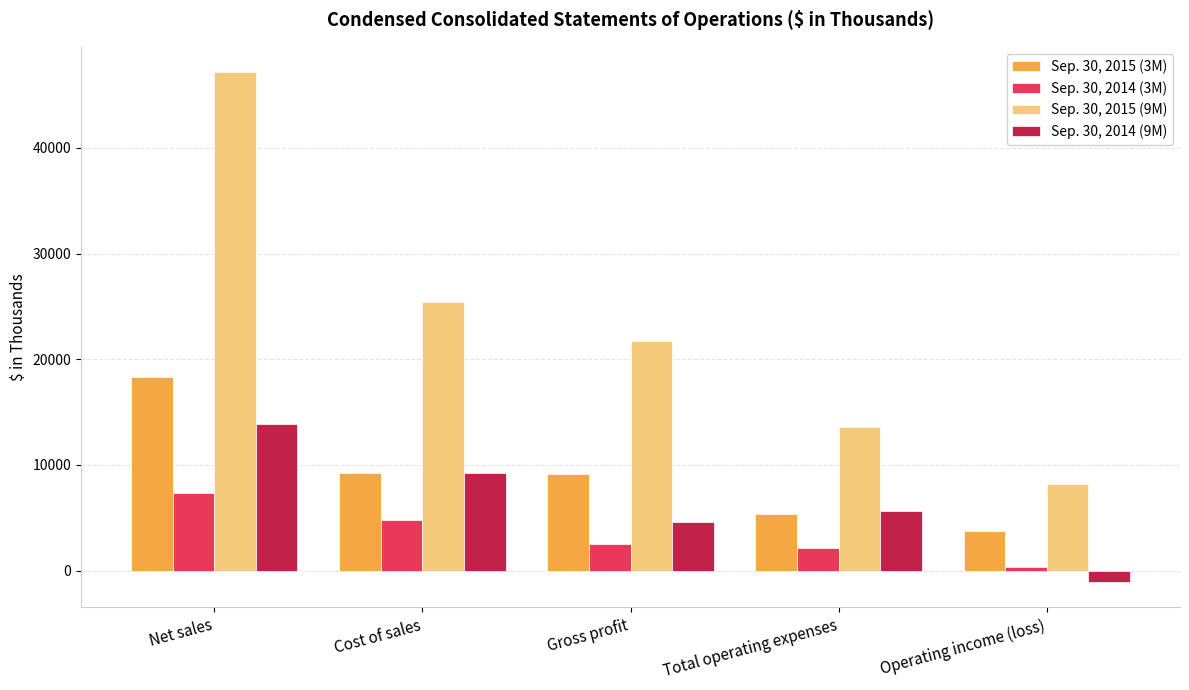

How many bars are there in total?

20